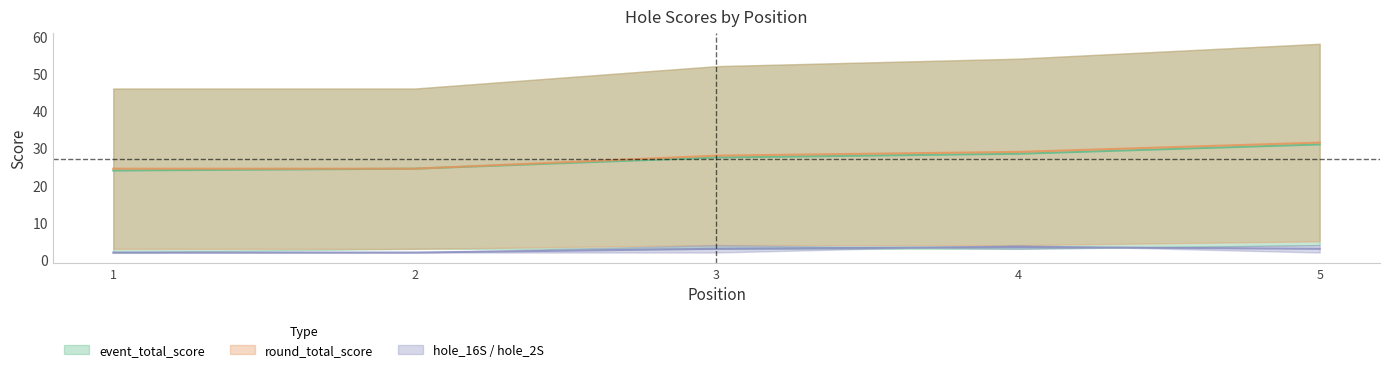

What is the value of the hole_16S point at the 3rd from the left?

4